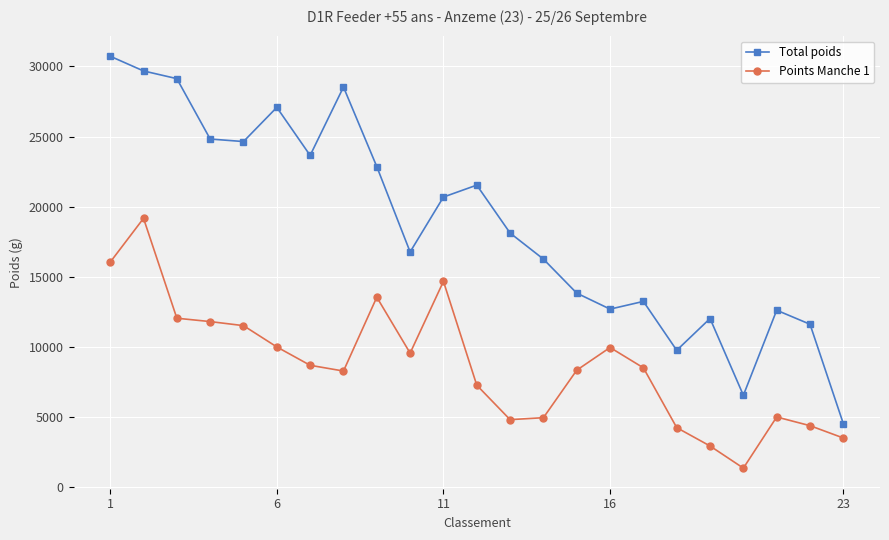

What is the sum of all Points Manche 1 values?

200150